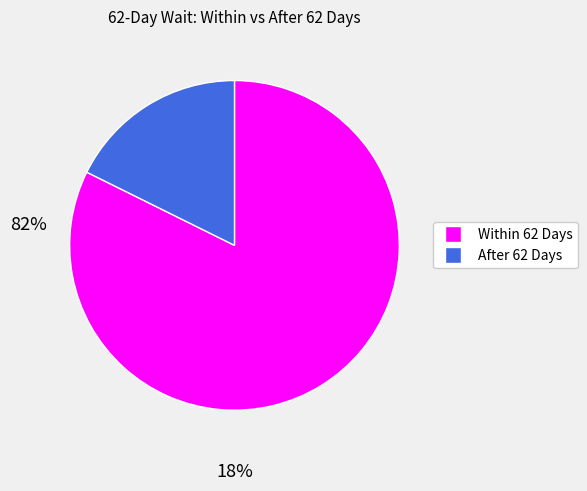

Count the number of slices in the pie.

2